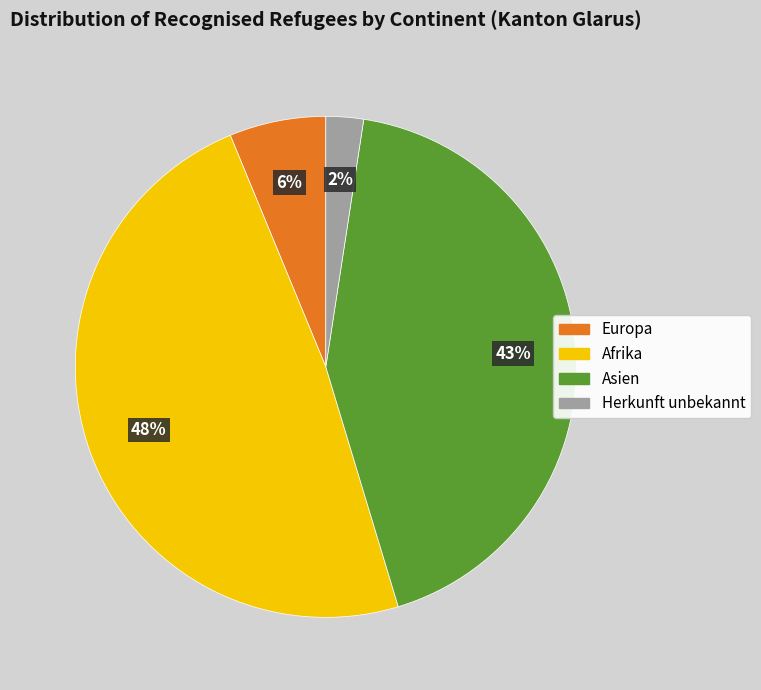

Between Herkunft unbekannt and Afrika, which is larger?

Afrika